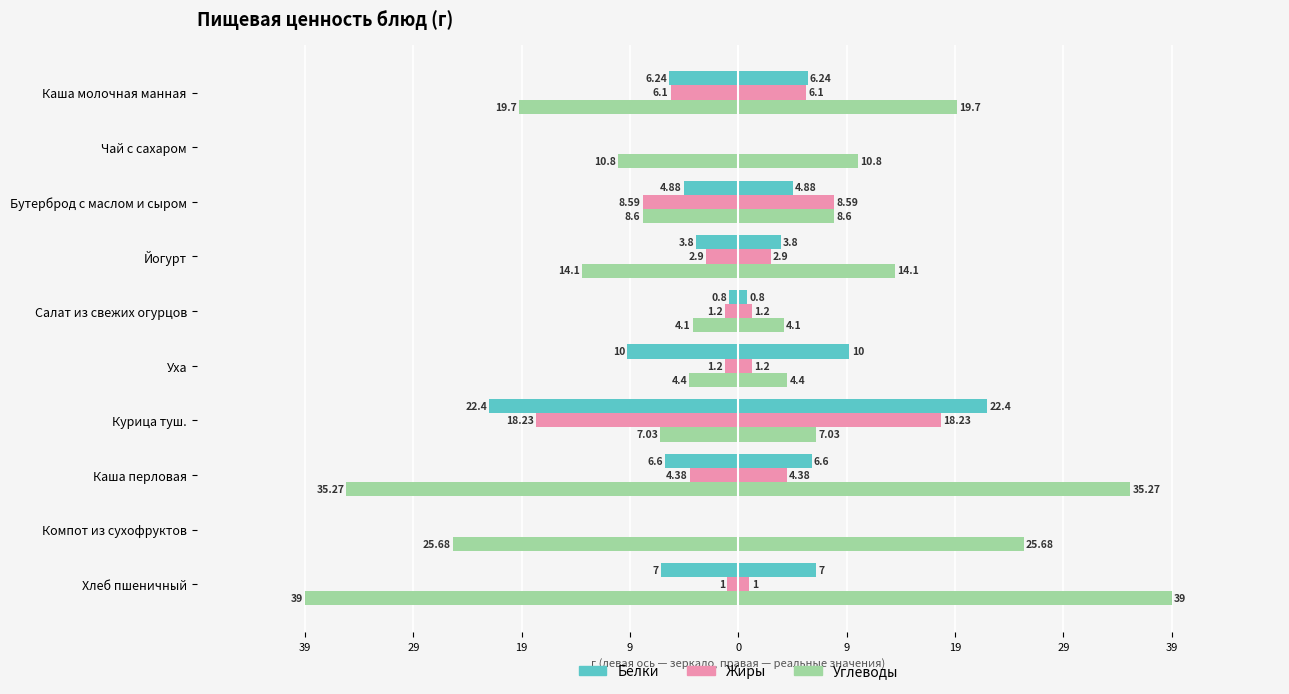

What is the difference between the Белки values at Хлеб пшеничный and Каша молочная манная?

0.8